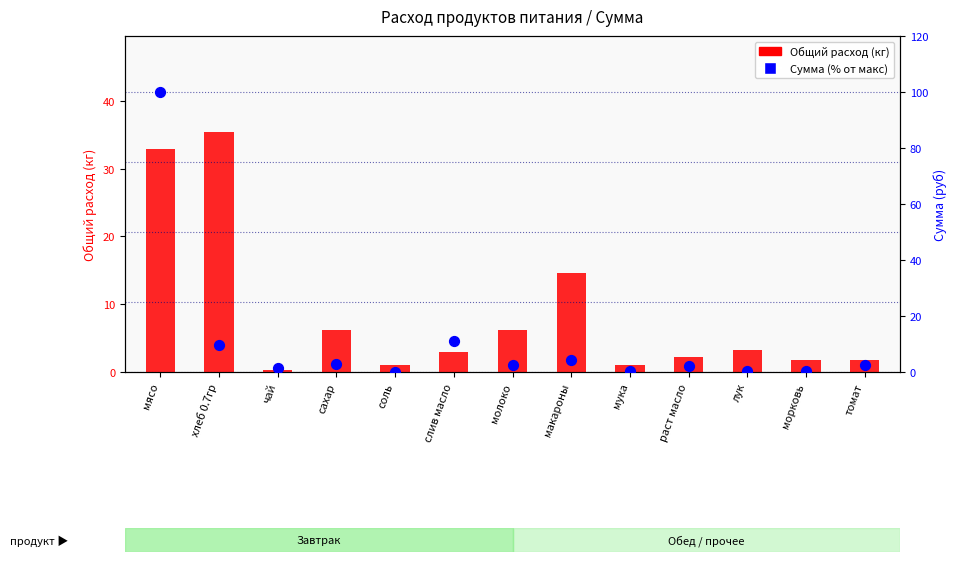

At which category is the sum across all series the highest?

мясо